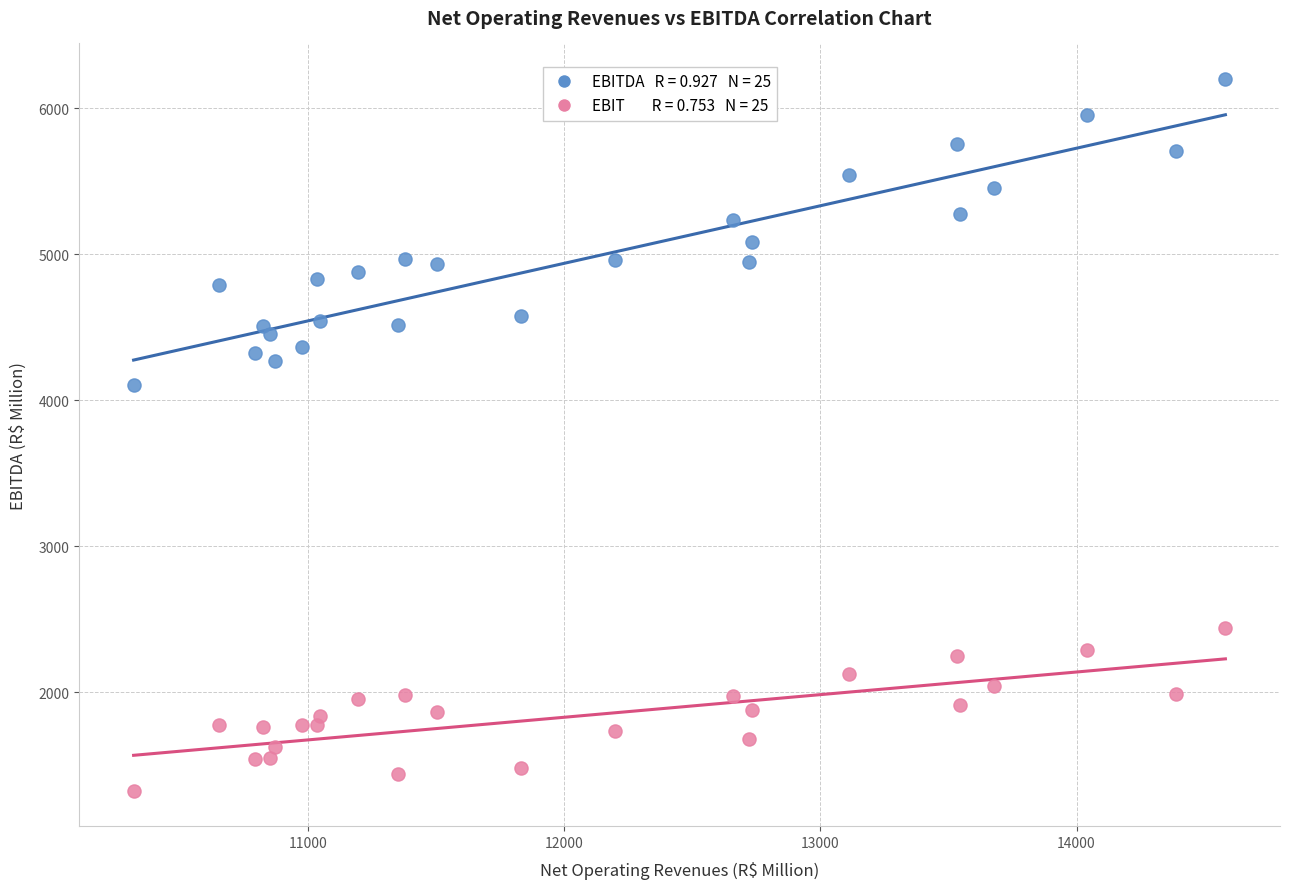

Across all series, what Y value is closest to 3762?

4103.2